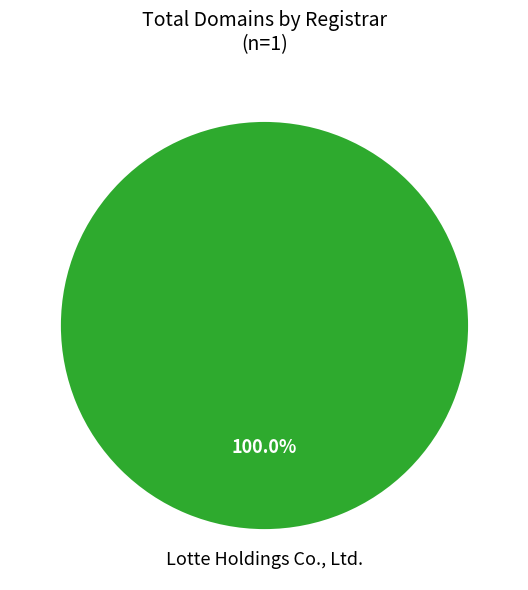

Is there a majority slice in this chart?

Yes